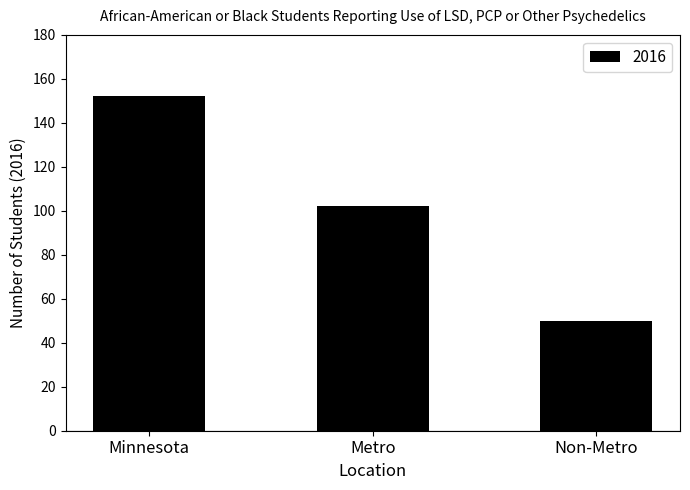

How many distinct data groups are displayed?

1